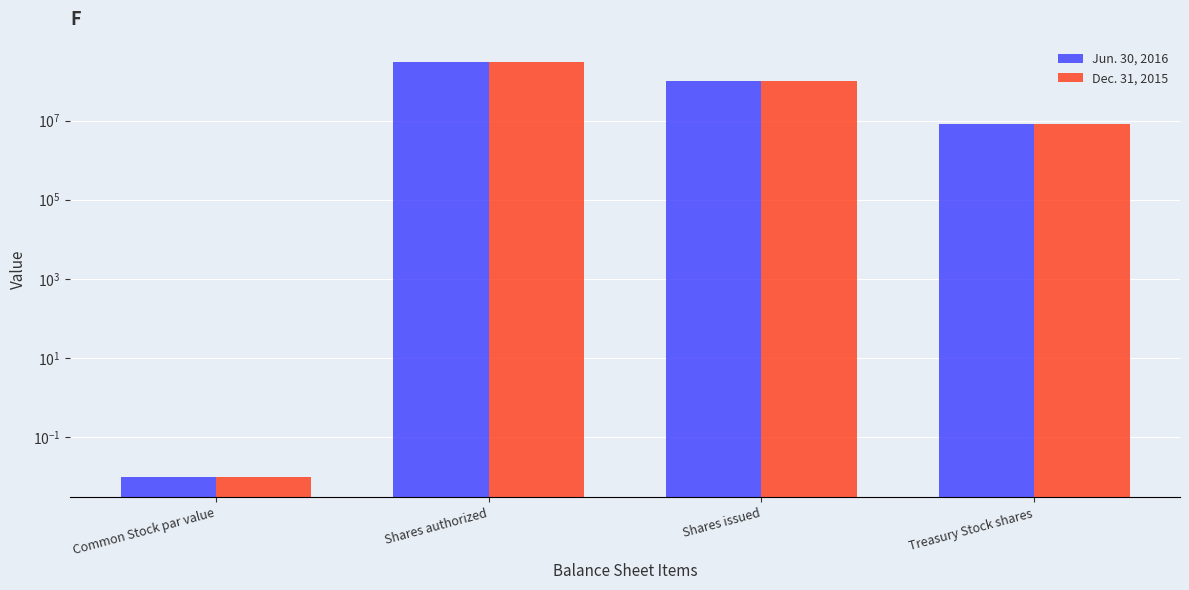

Rank the series by their maximum value, from highest to lowest.

Jun. 30, 2016, Dec. 31, 2015